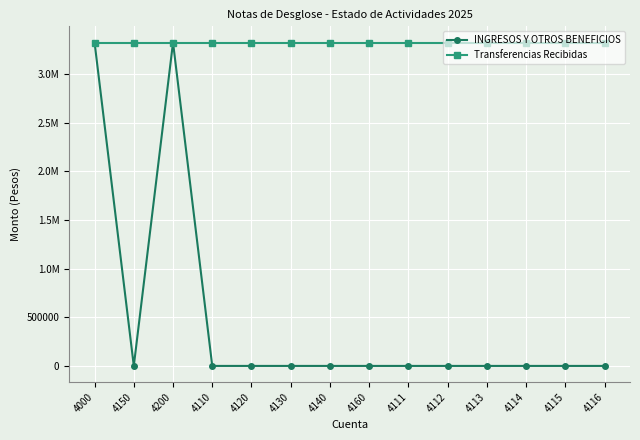

What is the maximum value for INGRESOS Y OTROS BENEFICIOS?

3325947.2